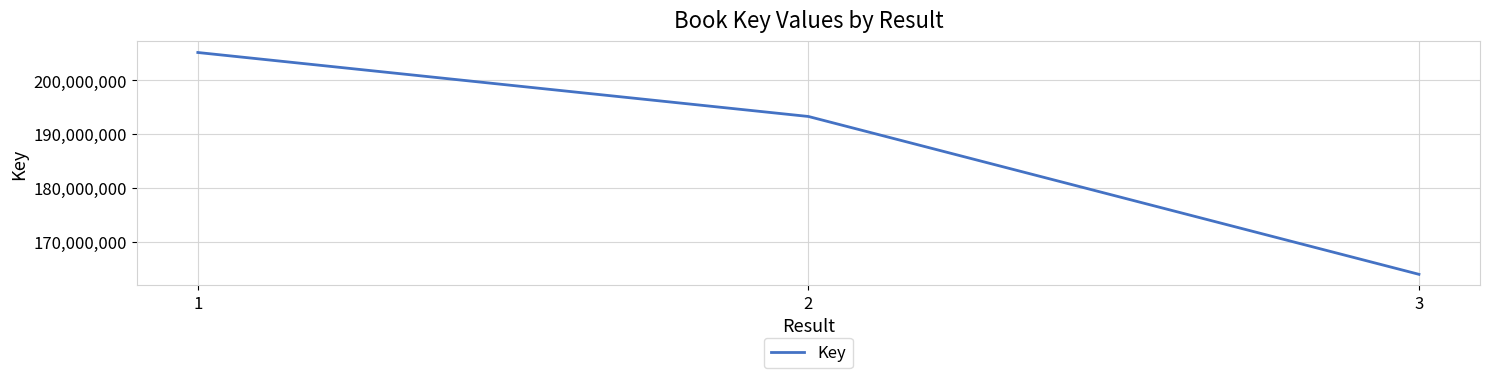

Reading left to right, list all the values displayed in this chart.

1=205194808	2=193321815	3=164027062